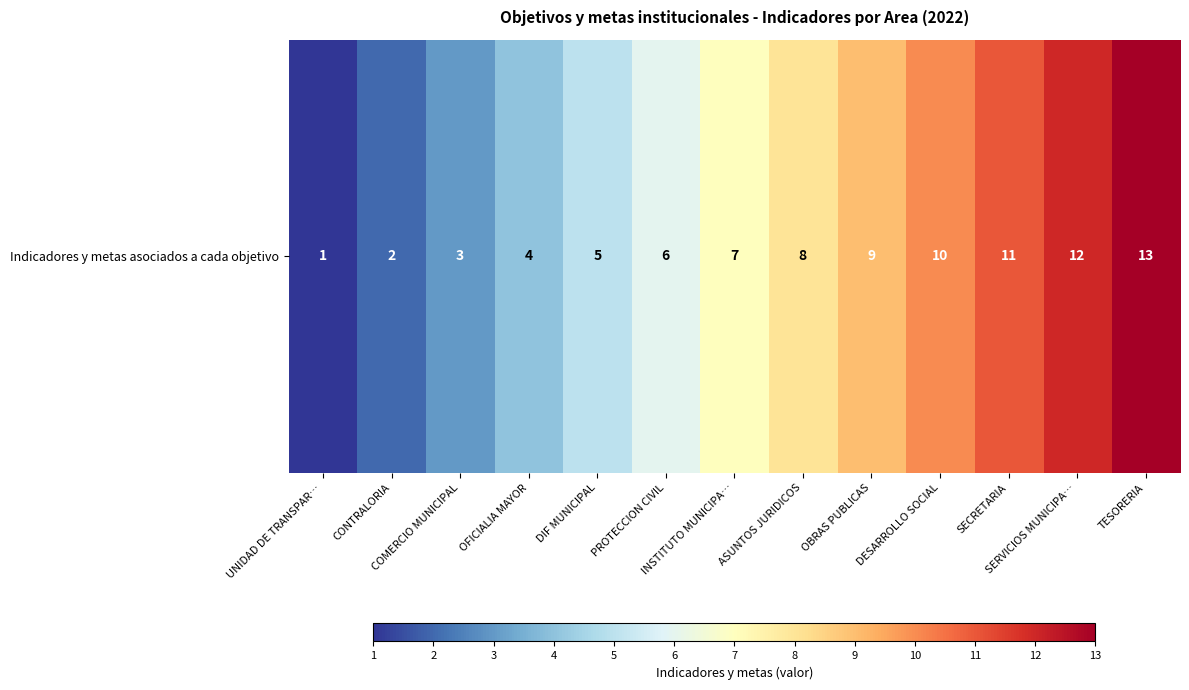

How many categories are shown in the chart?

13